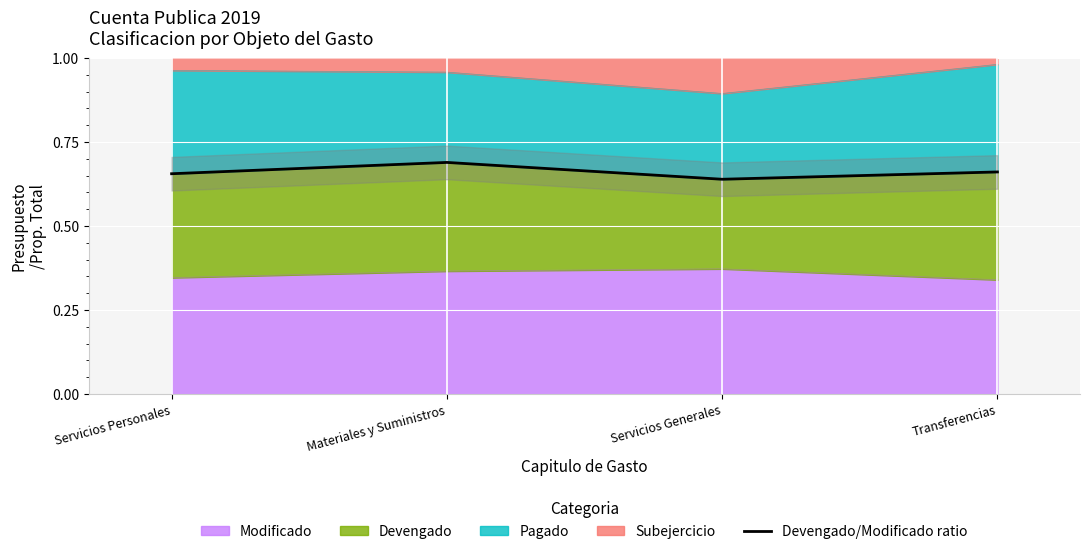

Where is the data nearest to the value 0?

Servicios Generales